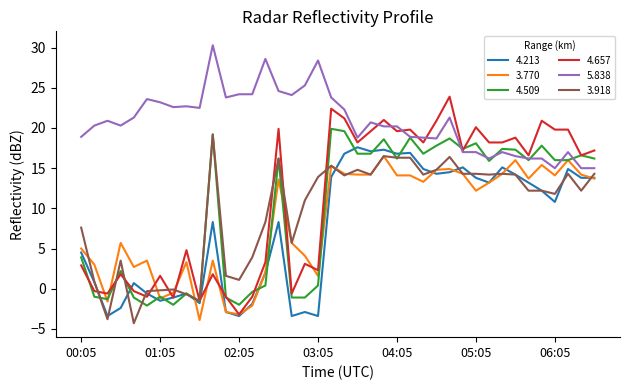

What is the difference between the maximum and minimum values in the 4.509 series?

22.0